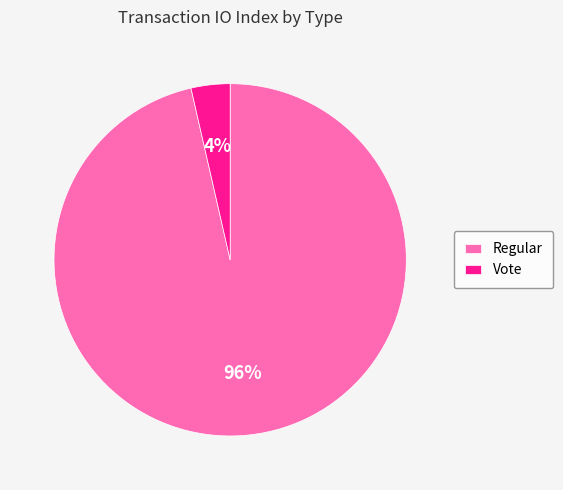

To the nearest percent, what is the average slice percentage?

50%